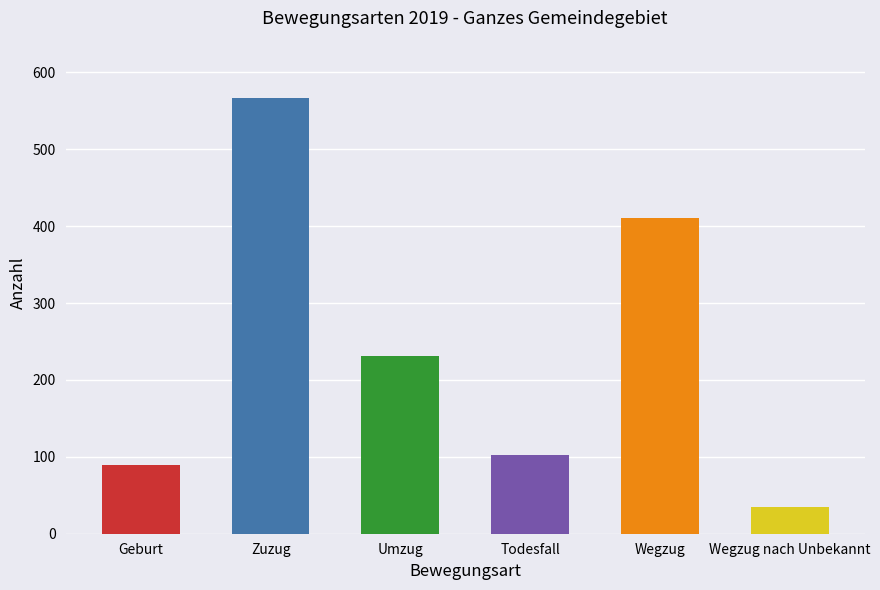

How many values are below 231?

3